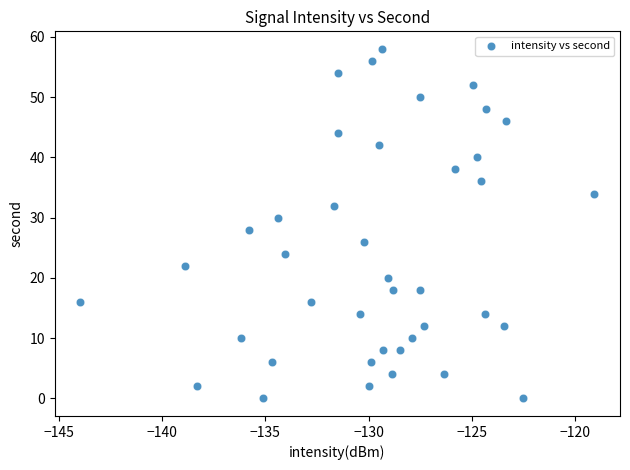

What is the range of Y values (max minus min)?

58